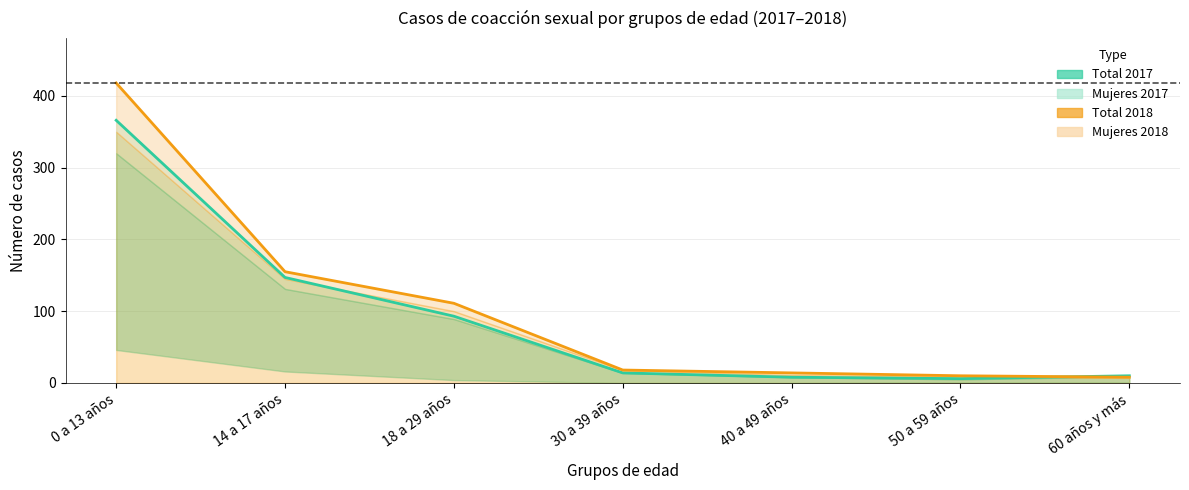

Where is Total 2018 nearest to the value 213?

14 a 17 años